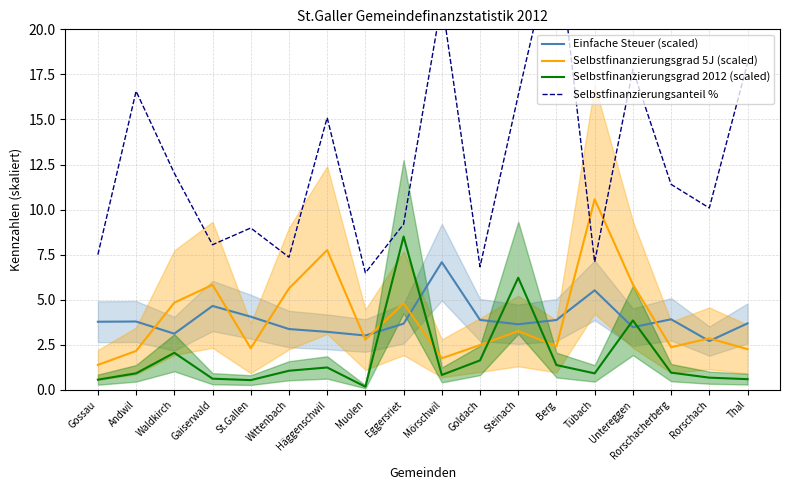

What is the difference between the highest and lowest values at Rorschacherberg?

10.4